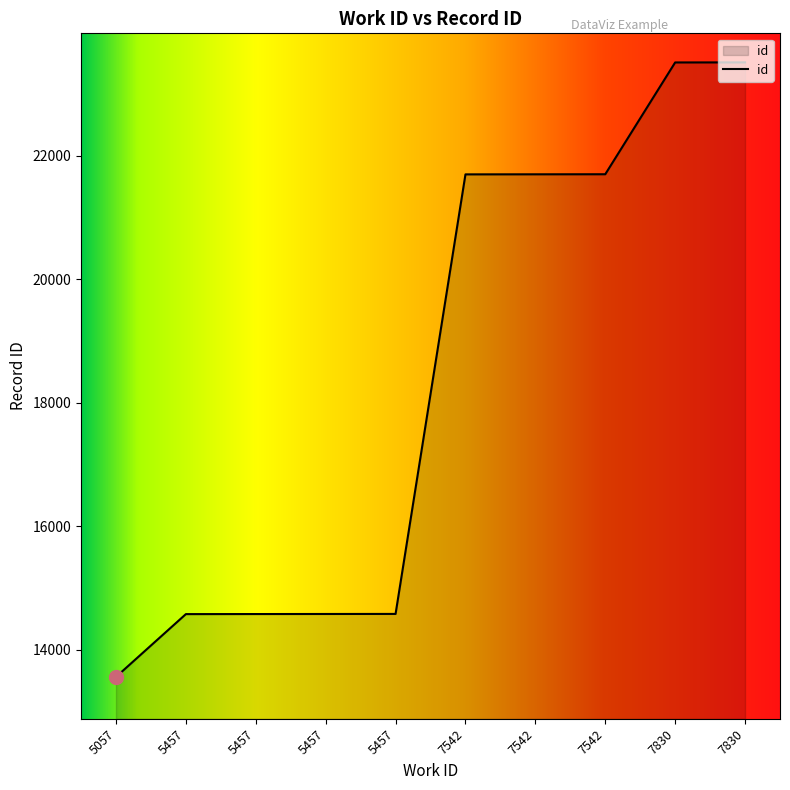

At which label is the value closest to 18538?

7542